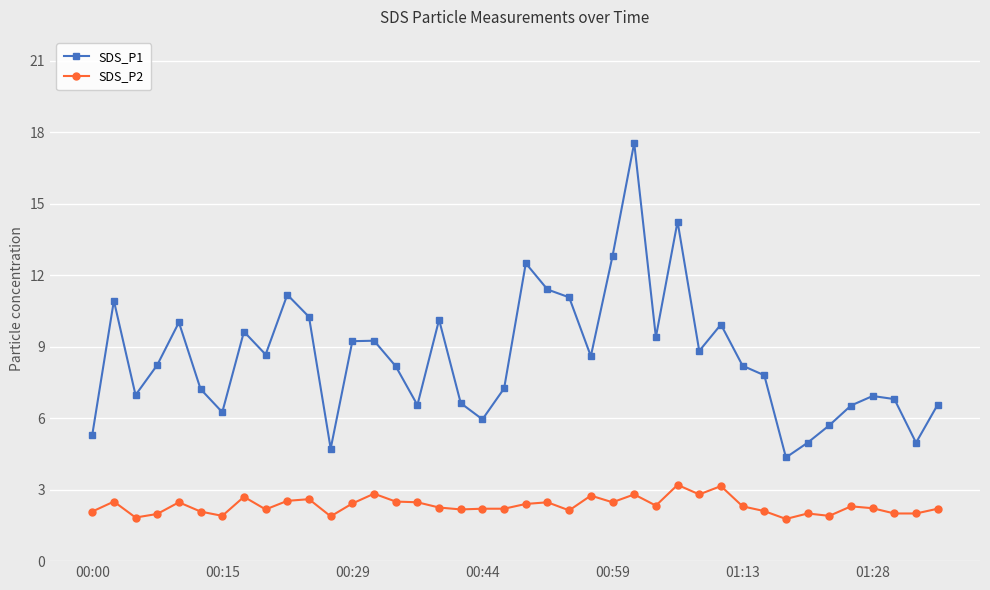

True or false: SDS_P2 has more than 2 interior local peaks.

True